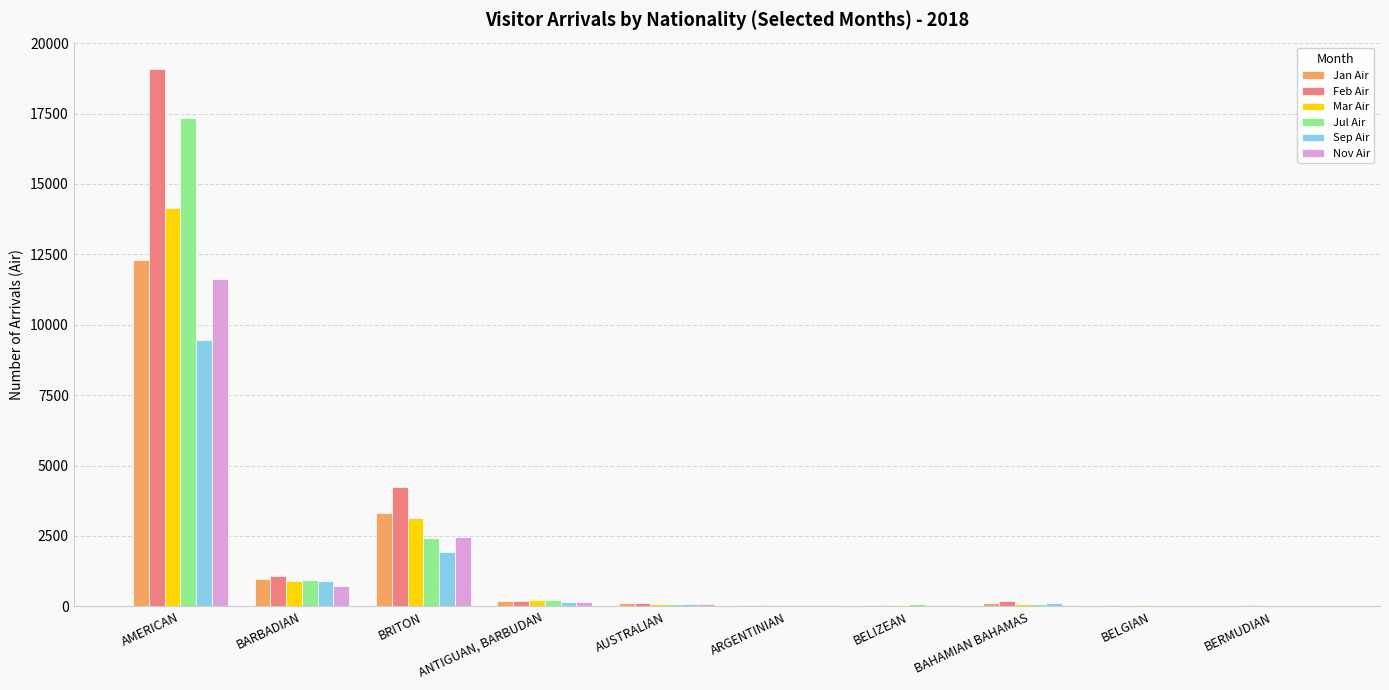

Which category has the highest value across all series?

AMERICAN